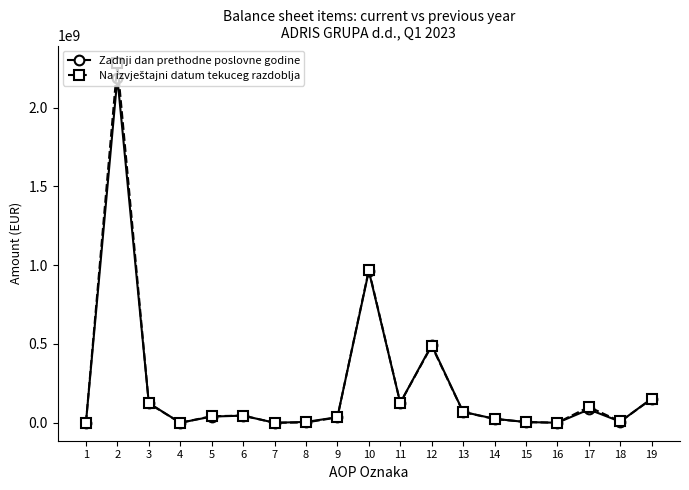

At which category does Zadnji dan prethodne poslovne godine reach its first local peak?

2